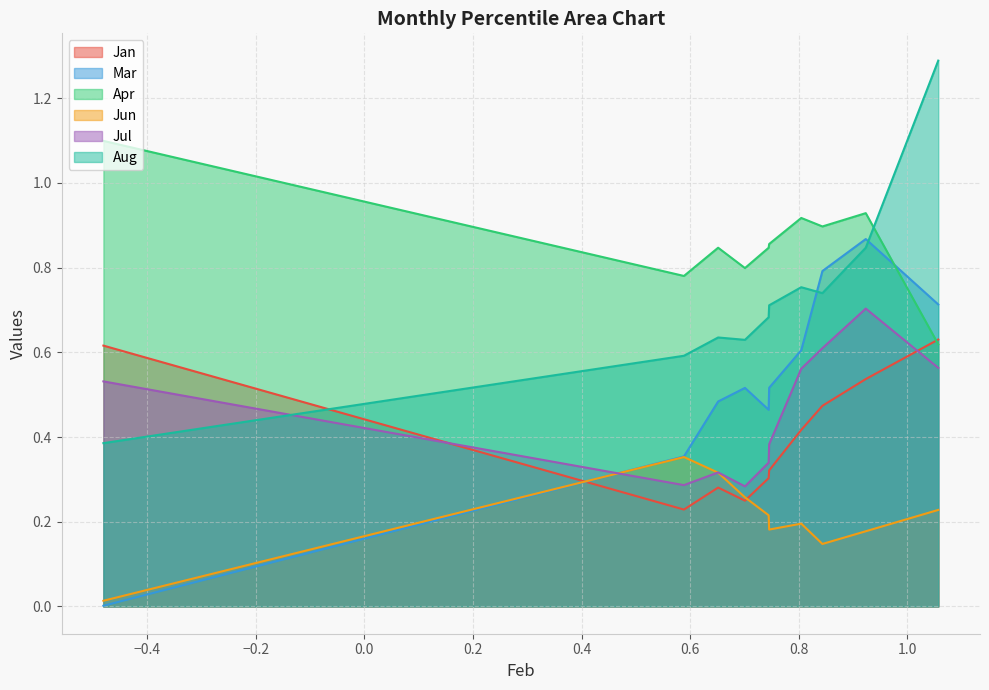

What is the sum of all Mar values?

5.3